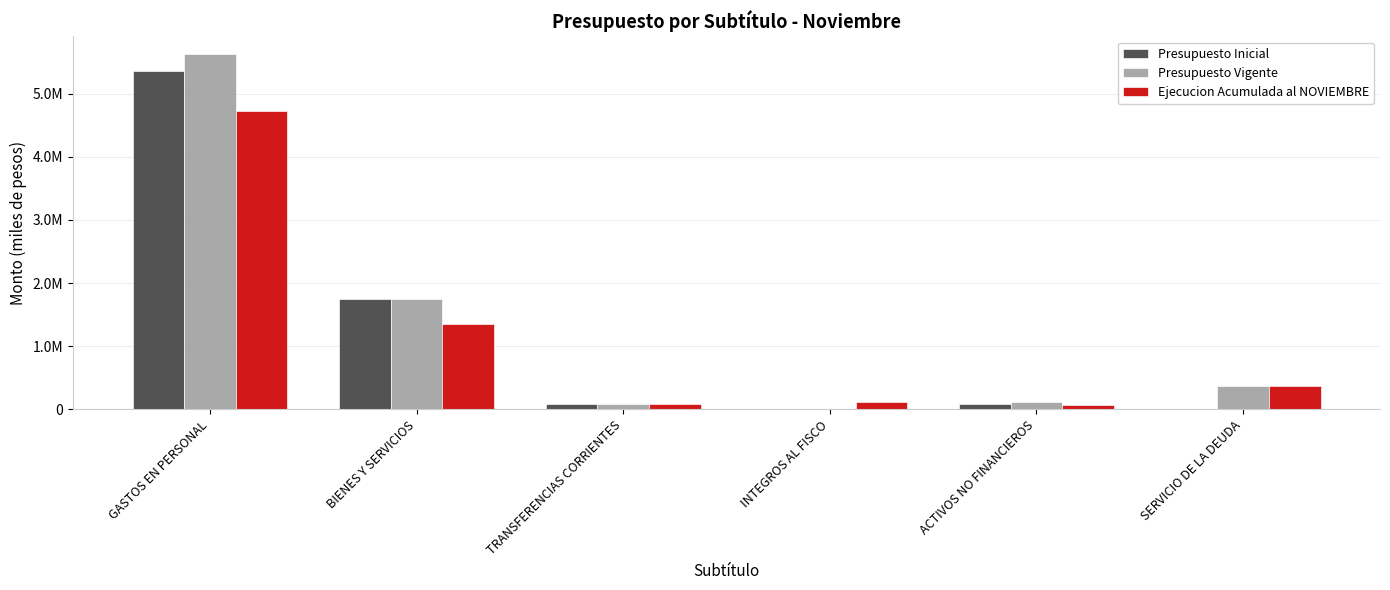

At which label does Presupuesto Inicial reach its peak?

GASTOS EN PERSONAL